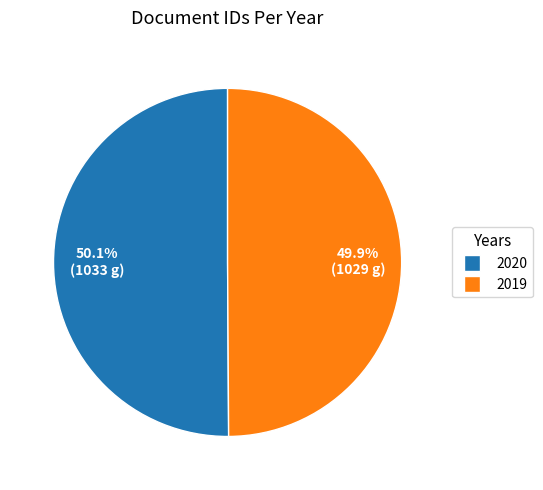

Is there a majority slice in this chart?

Yes